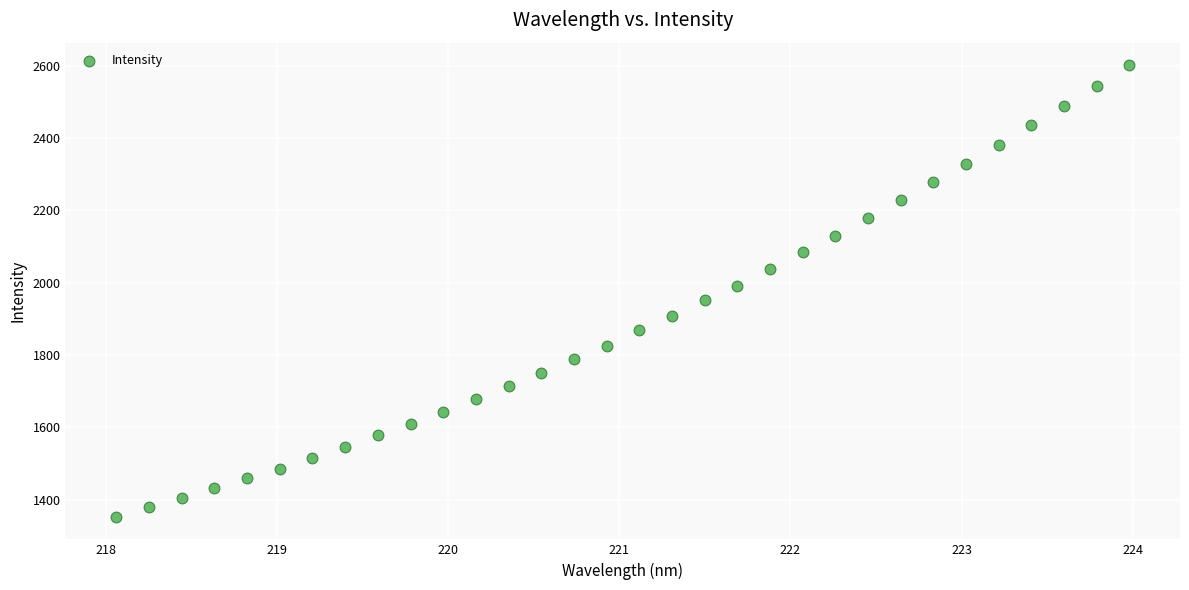

What is the range of X values (max minus min)?

5.9